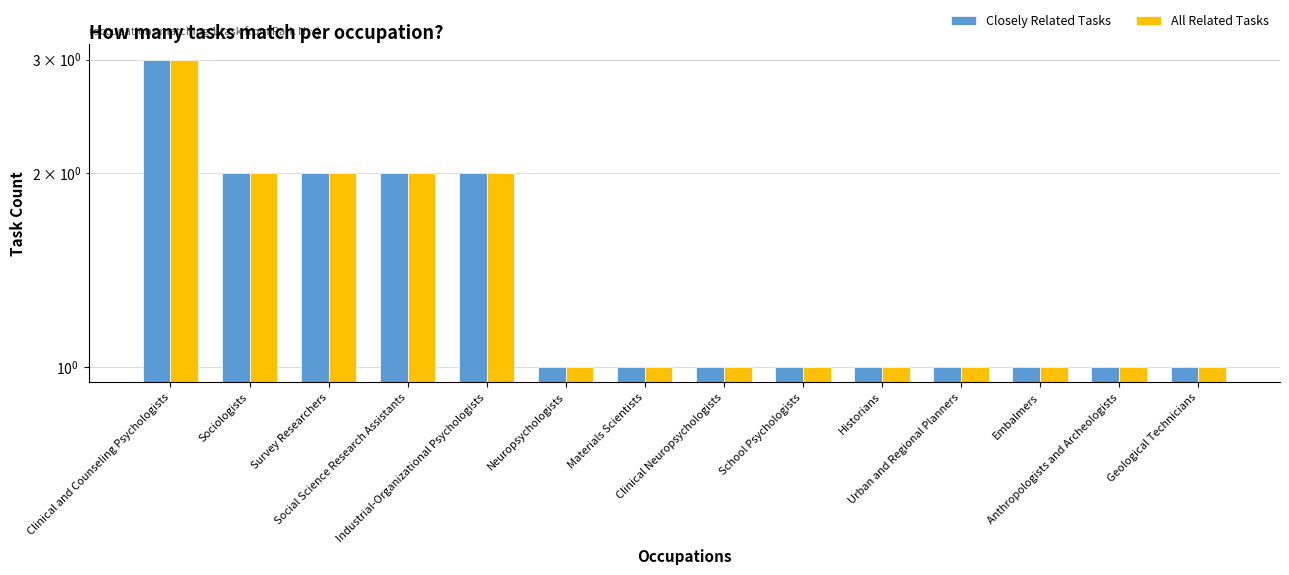

Reading left to right, list all the values displayed in this chart.

Closely Related Tasks: 3	2	2	2	2	1	1	1	1	1	1	1	1	1
All Related Tasks: 3	2	2	2	2	1	1	1	1	1	1	1	1	1